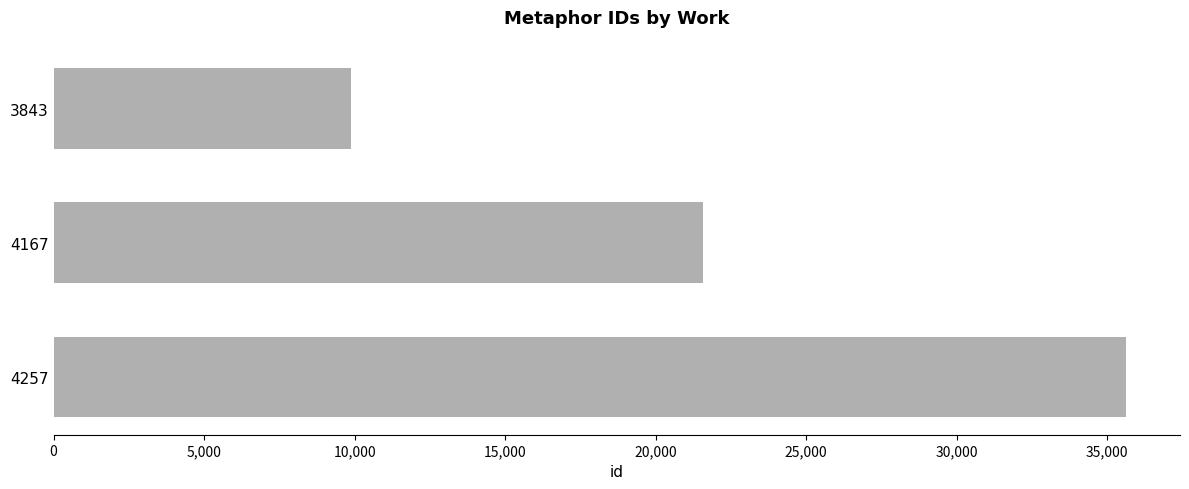

Are the bars grouped side by side (vs. stacked)?

No